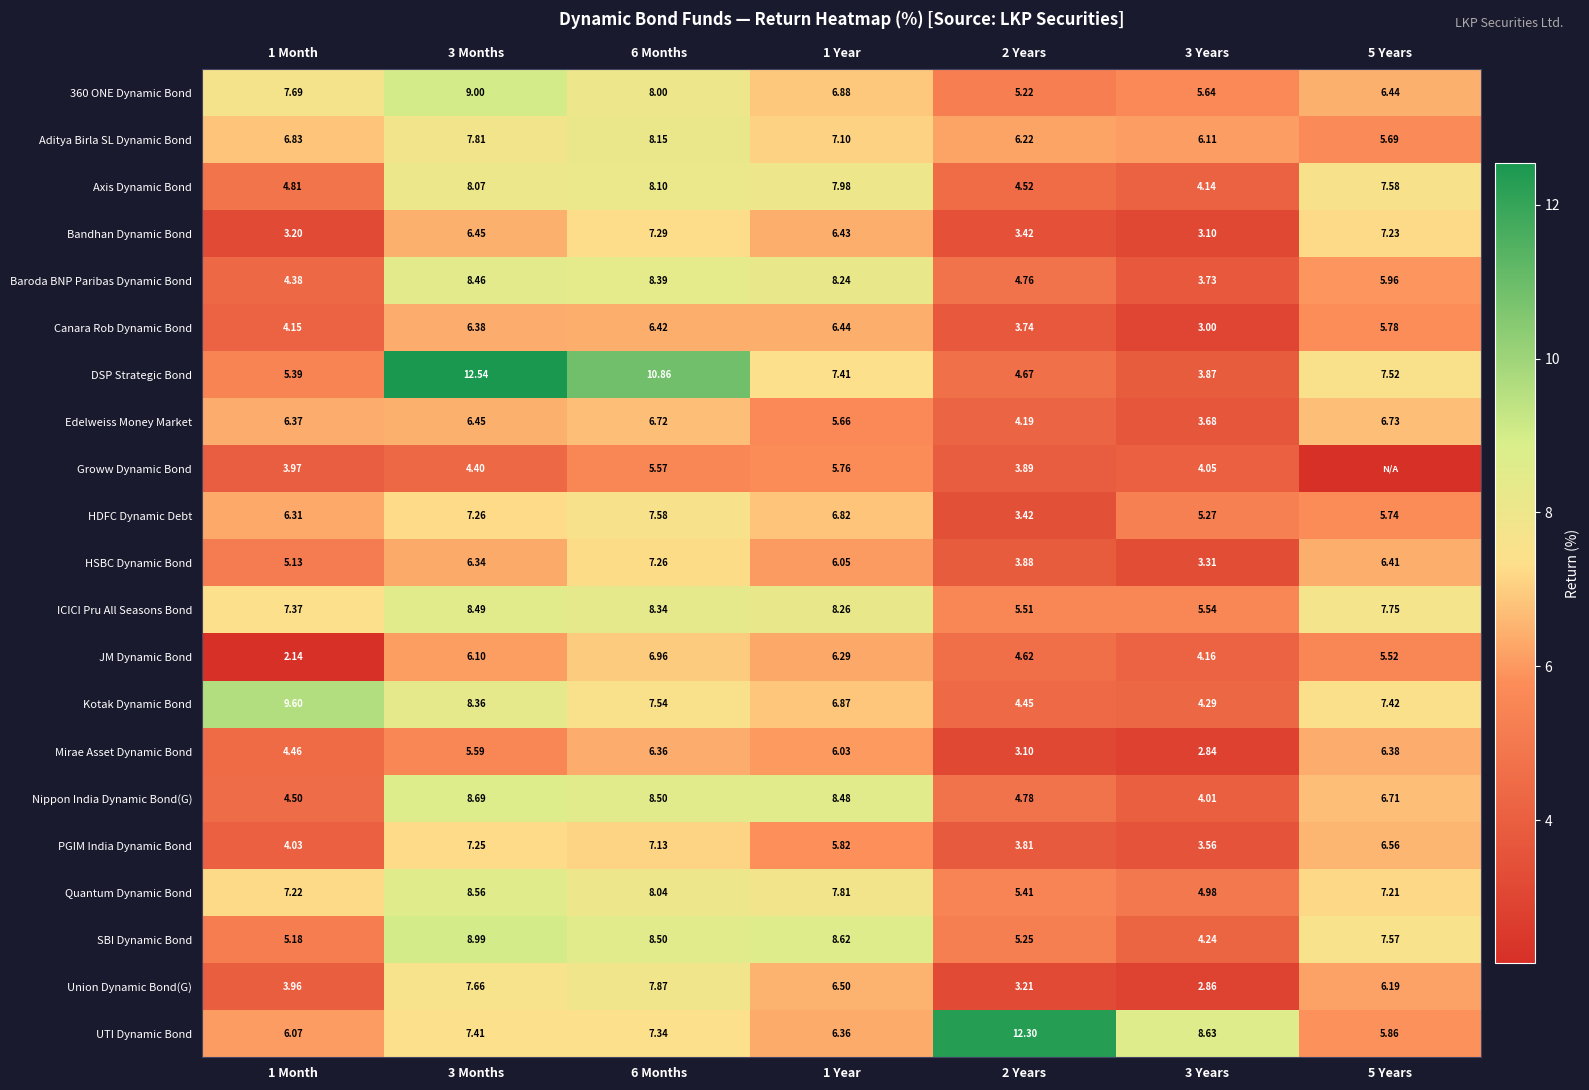

Is the value of Bandhan Dynamic Bond at 3 Years greater than the value of Canara Rob Dynamic Bond at 2 Years?

No